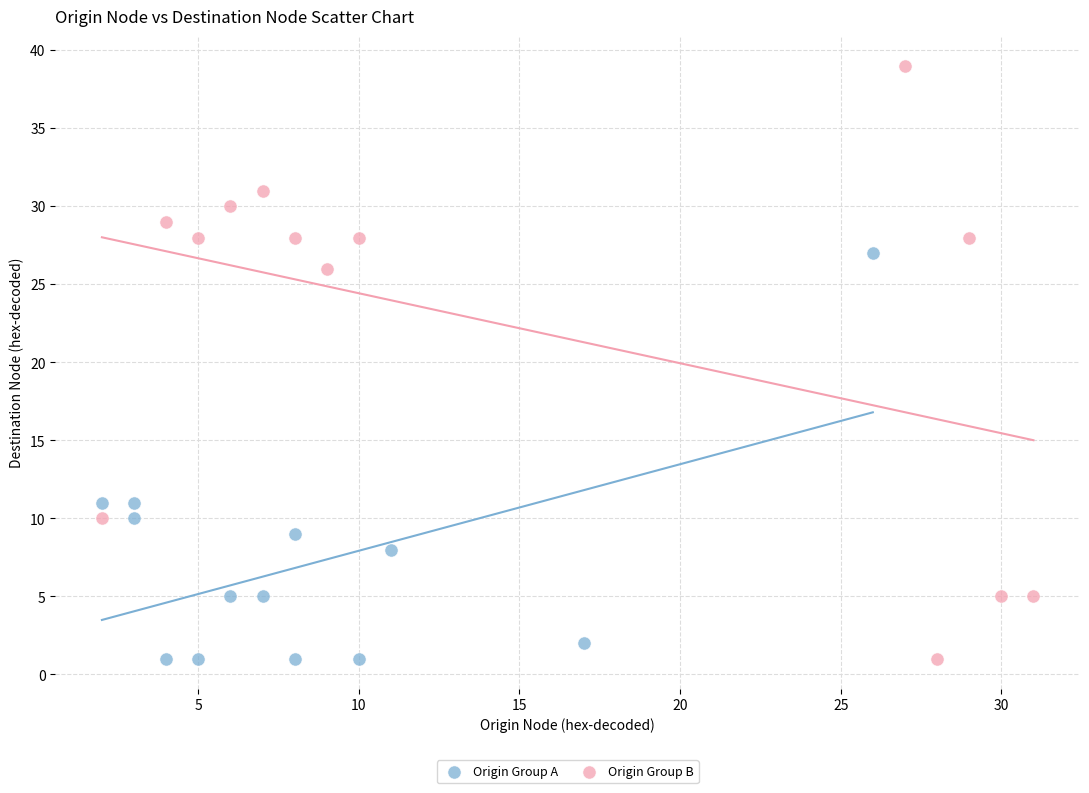

Which series reaches the maximum Y coordinate?

Origin Group B